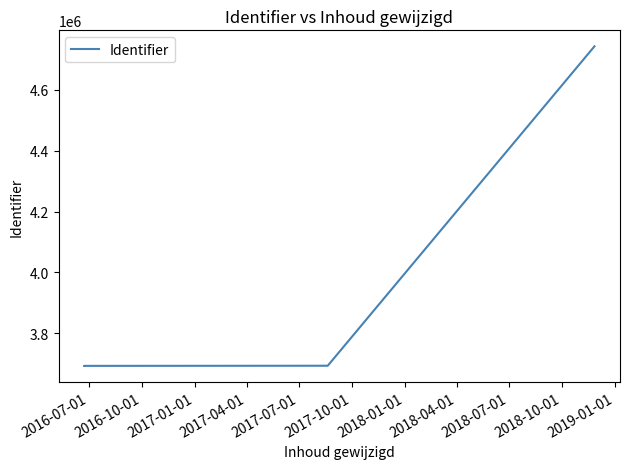

How many lines are shown in the chart?

1